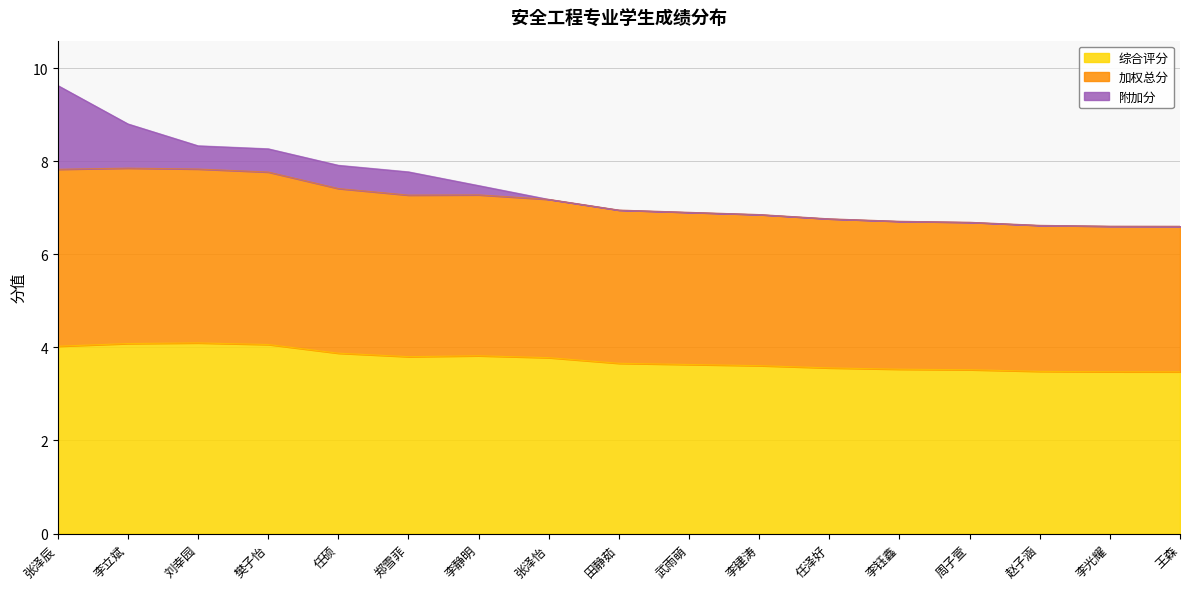

What is the highest value of the 综合评分 series?

4.1